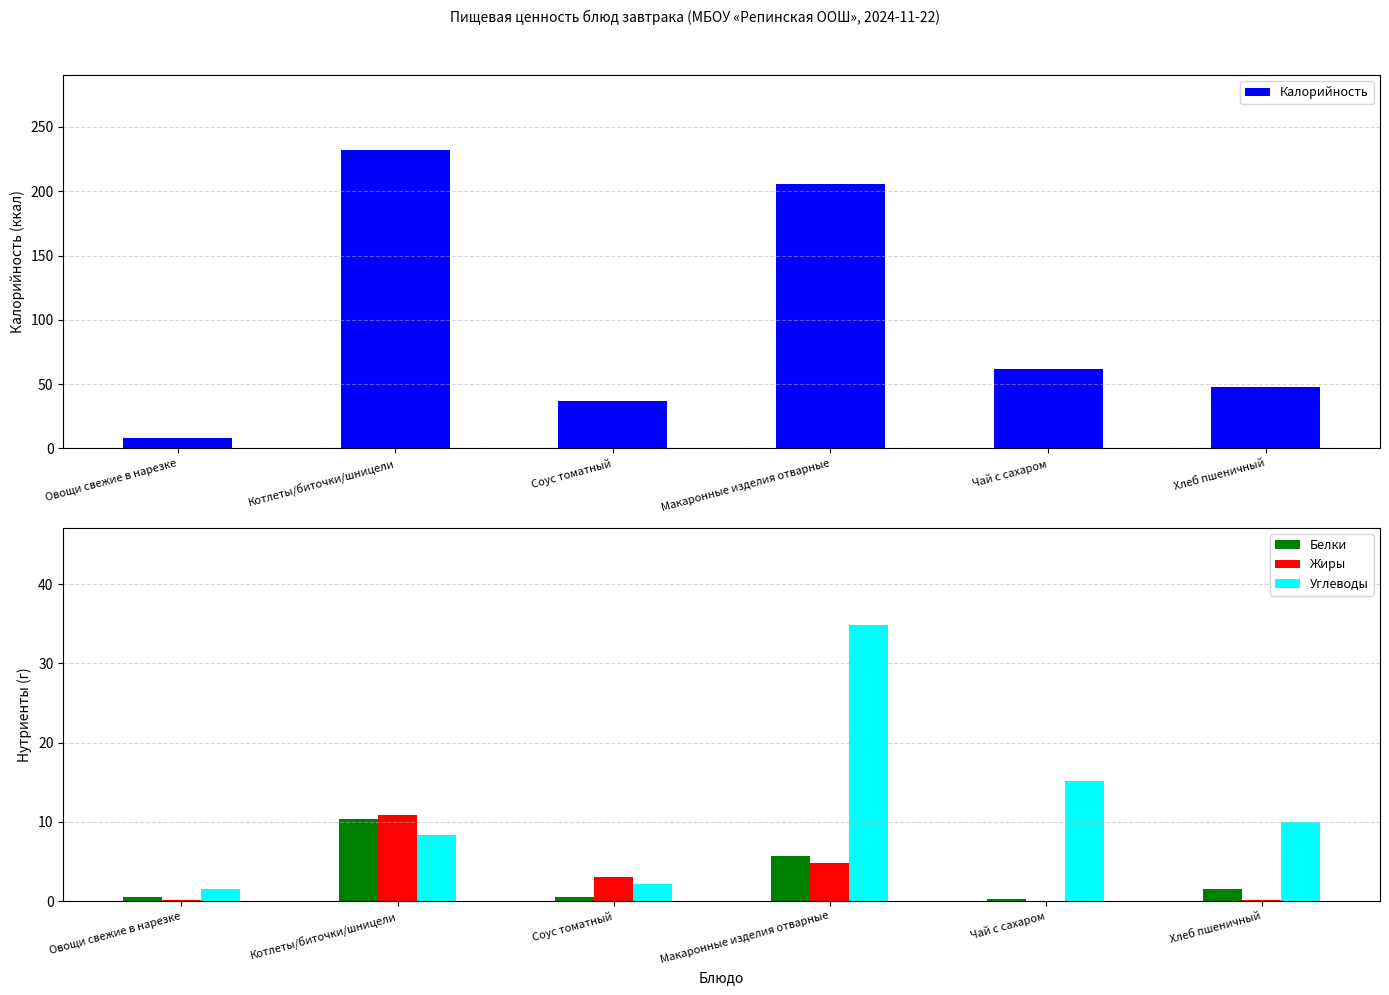

What is the label of the 2nd bar from the left?

Котлеты/биточки/шницели